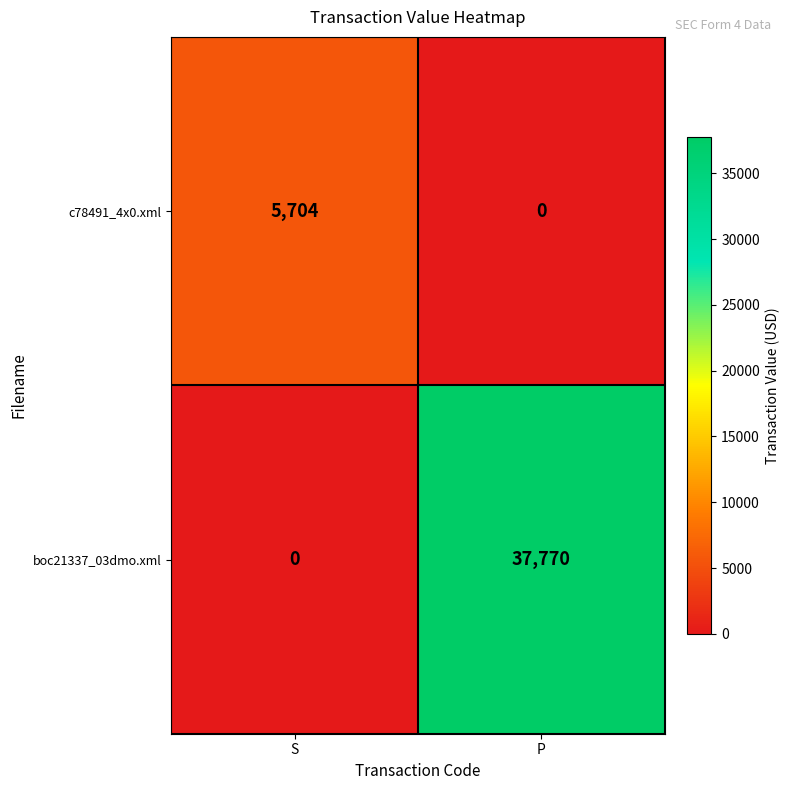

List the series in order of their overall mean, lowest first.

c78491_4x0.xml, boc21337_03dmo.xml